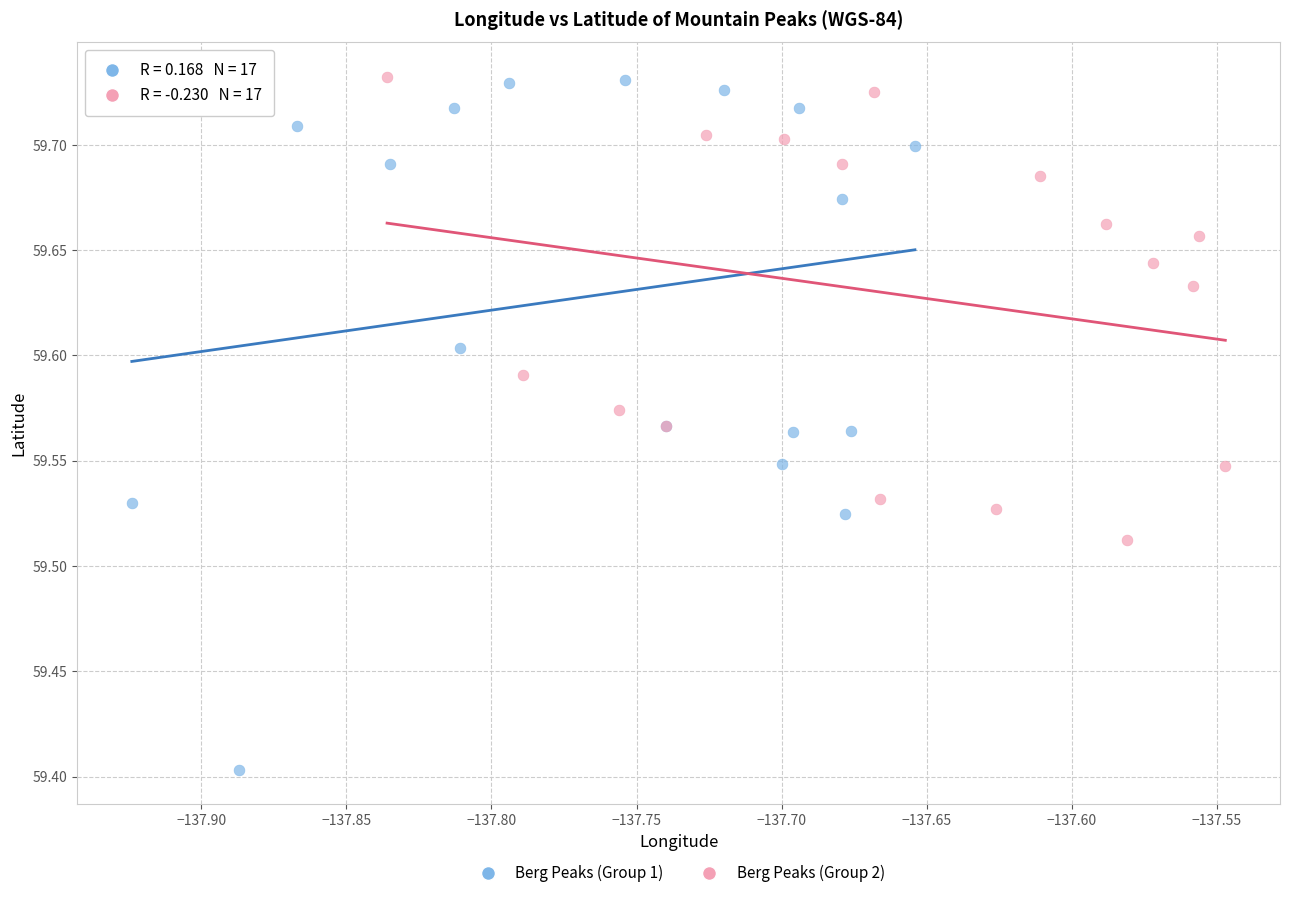

Which series has the largest Y range (max minus min)?

Berg Peaks (Group 1)